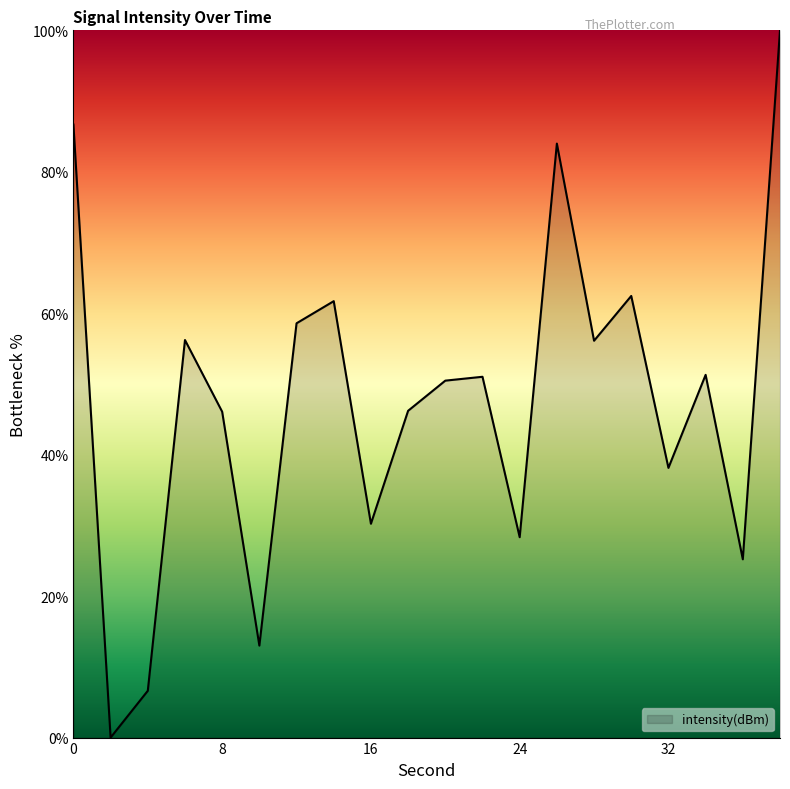

What is the difference between the maximum and minimum values?

100.0